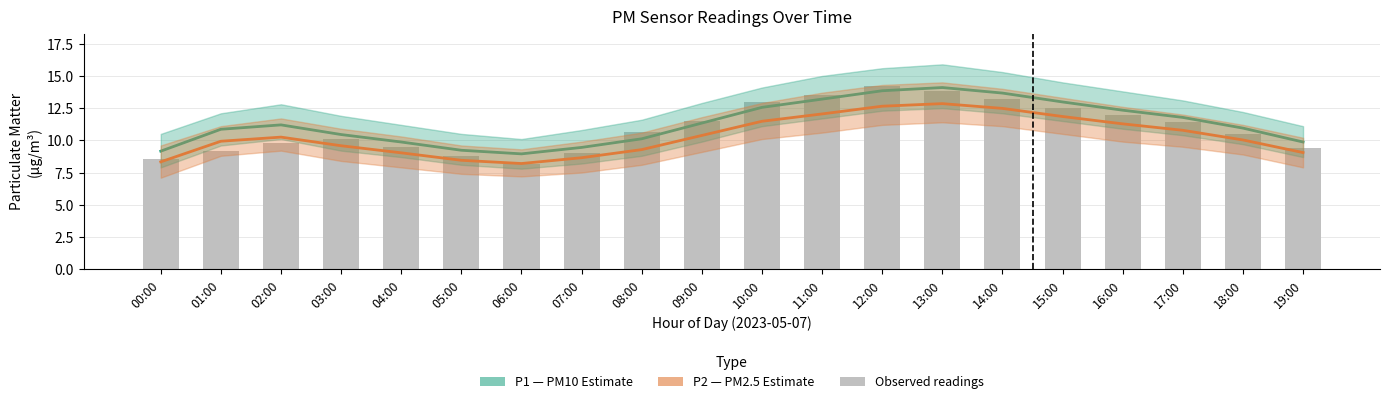

Which series has the largest total across all categories?

P1 (PM10)